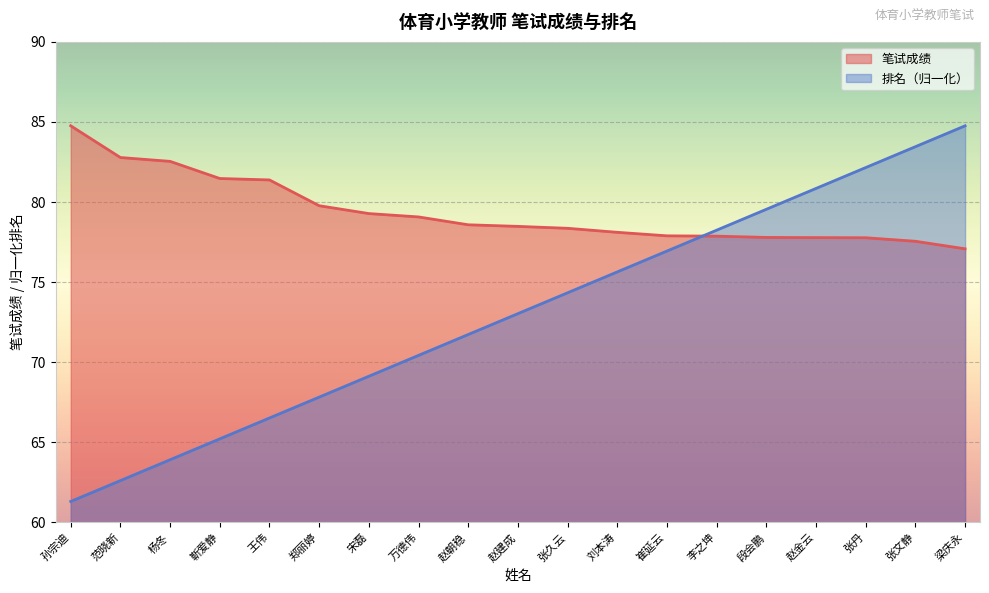

List the series in order of their overall mean, lowest first.

排名（归一化）, 笔试成绩